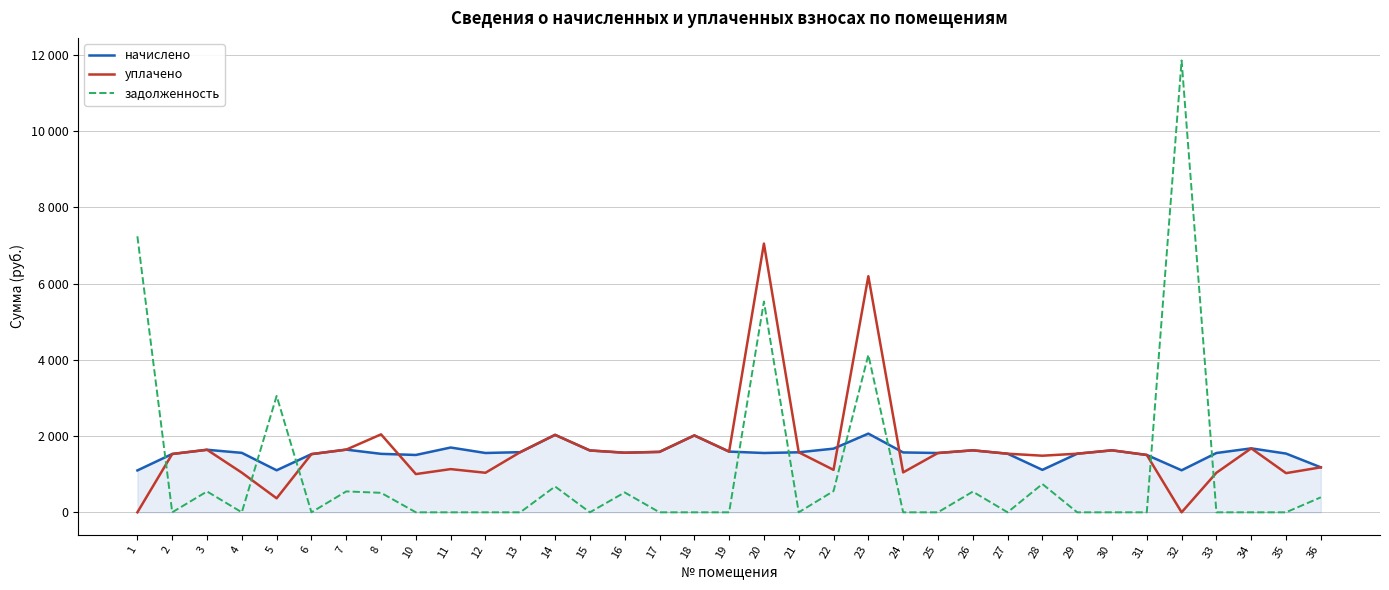

List the series in order of their overall mean, highest first.

уплачено, начислено, задолженность